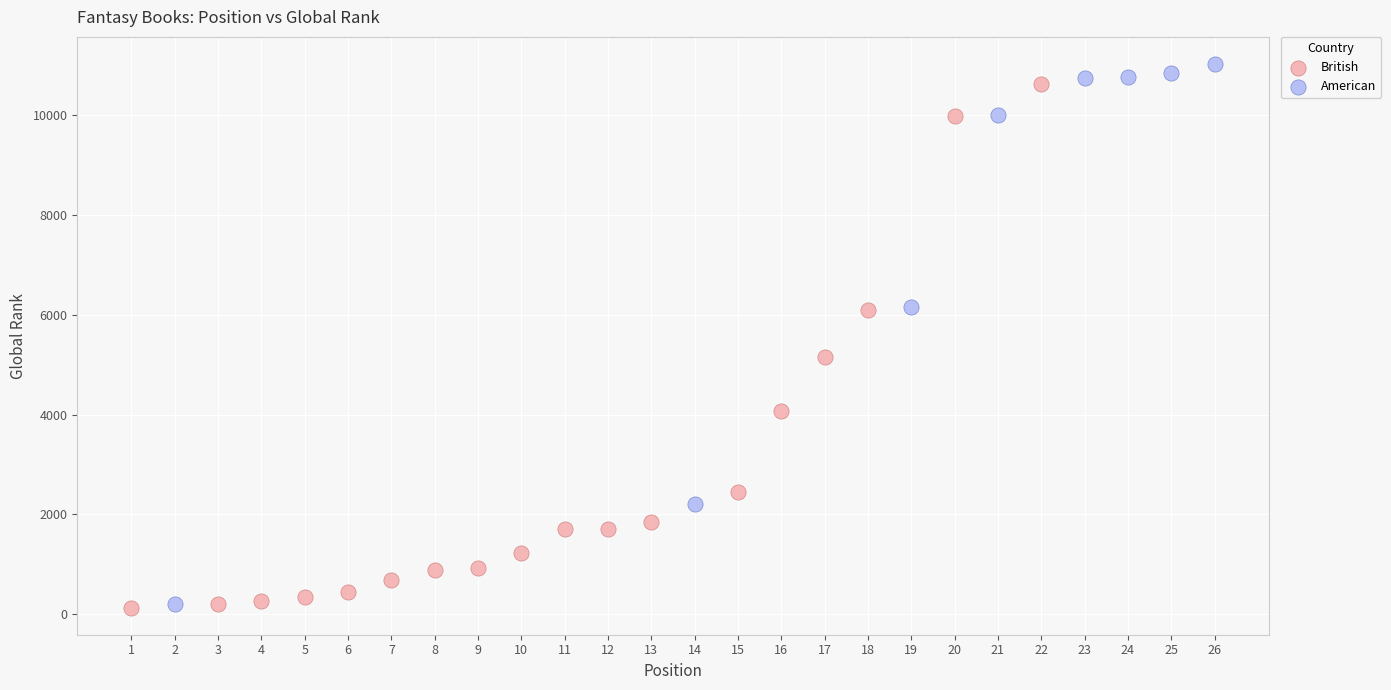

Which series has the largest Y range (max minus min)?

American